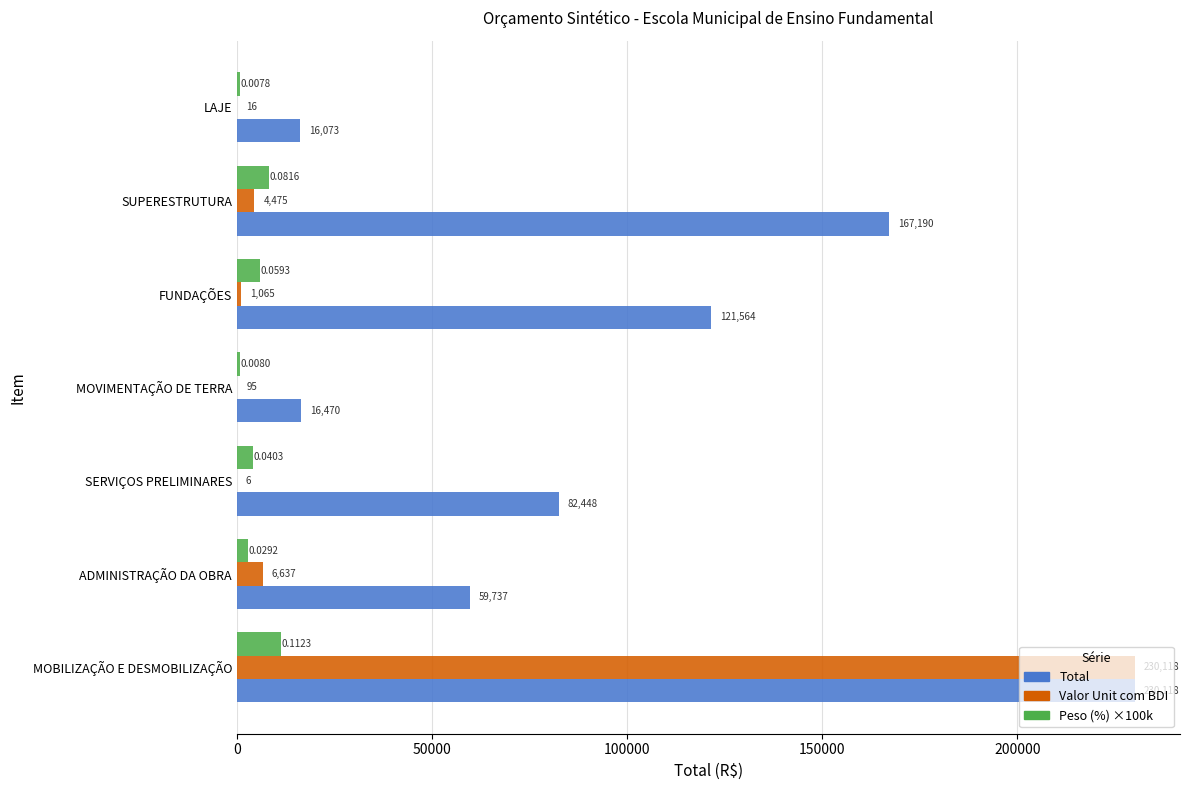

At which category is the sum across all series the highest?

MOBILIZAÇÃO E DESMOBILIZAÇÃO